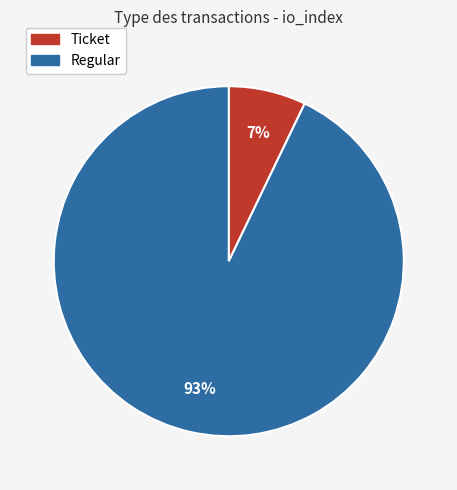

To the nearest percent, what portion does Regular represent?

93%